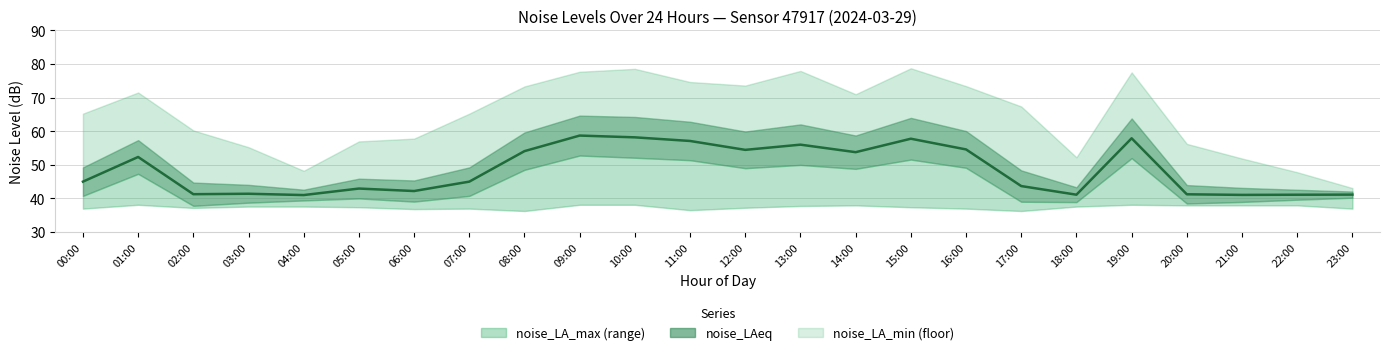

Reading left to right, what are all the values shown in this chart?

45.0	52.3	41.2	41.3	41.0	42.9	42.1	45.0	54.0	58.7	58.1	57.1	54.4	56.0	53.7	57.7	54.5	43.6	41.1	57.9	41.2	41.0	41.0	41.1